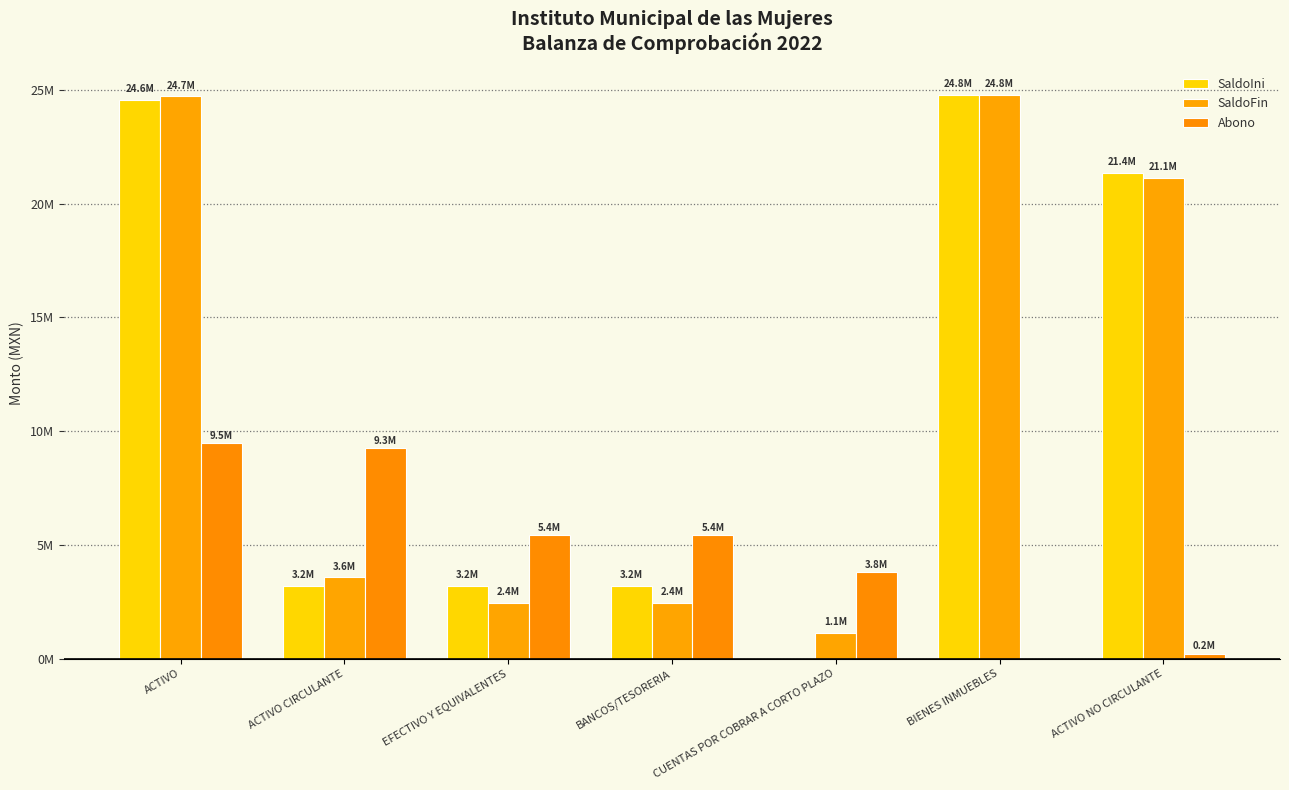

Are the bars horizontal?

No